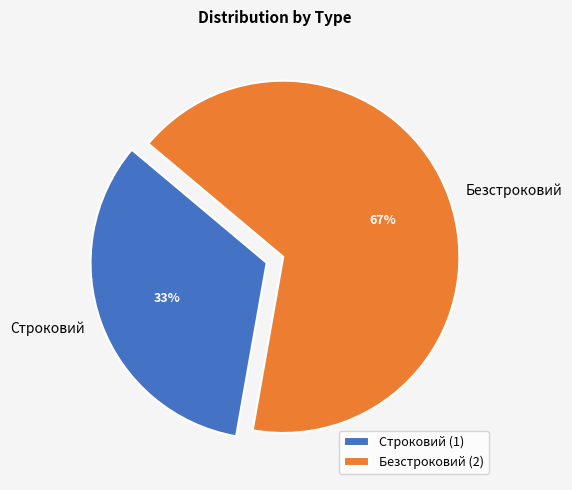

The Строковий slice represents 33% of the pie. True or false?

True